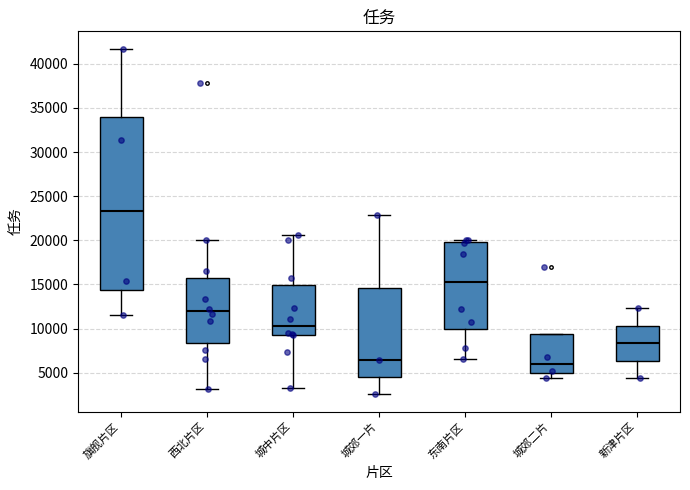

Which box is the tallest, from its lower edge to its upper edge?

旗舰片区